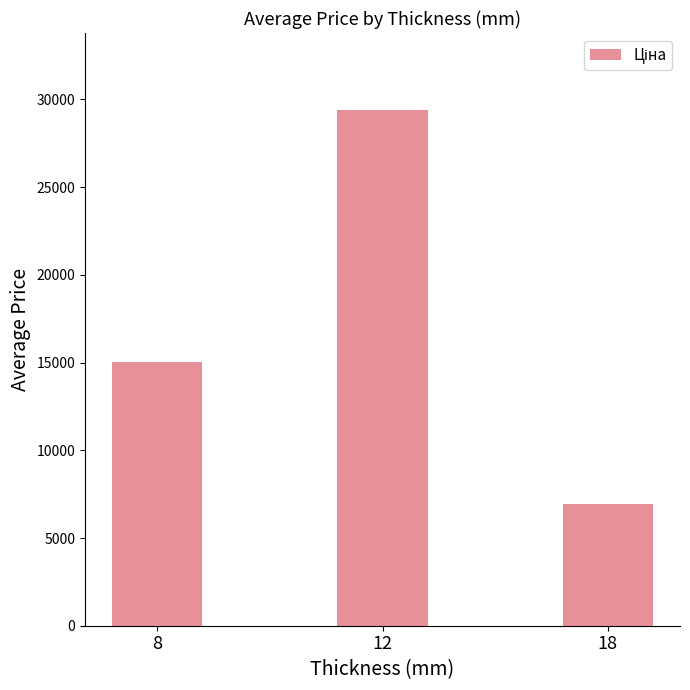

At which label does the data first exceed 15051?

8